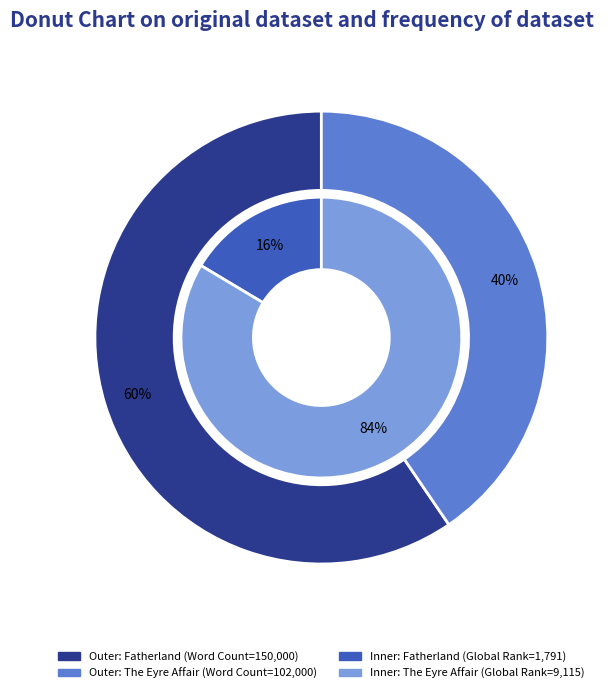

Which category has the biggest portion of the pie?

Fatherland